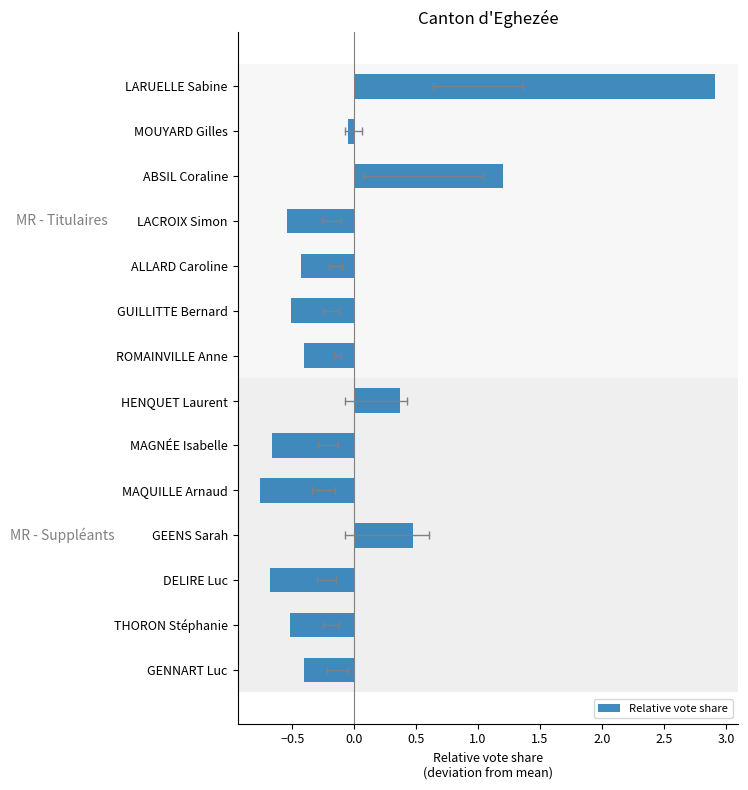

Is it true that the value at LARUELLE Sabine is 2.9?

True